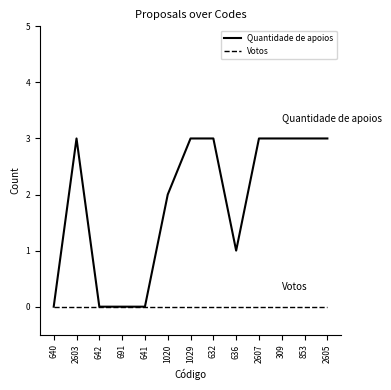

What position from the left is 2603?

2